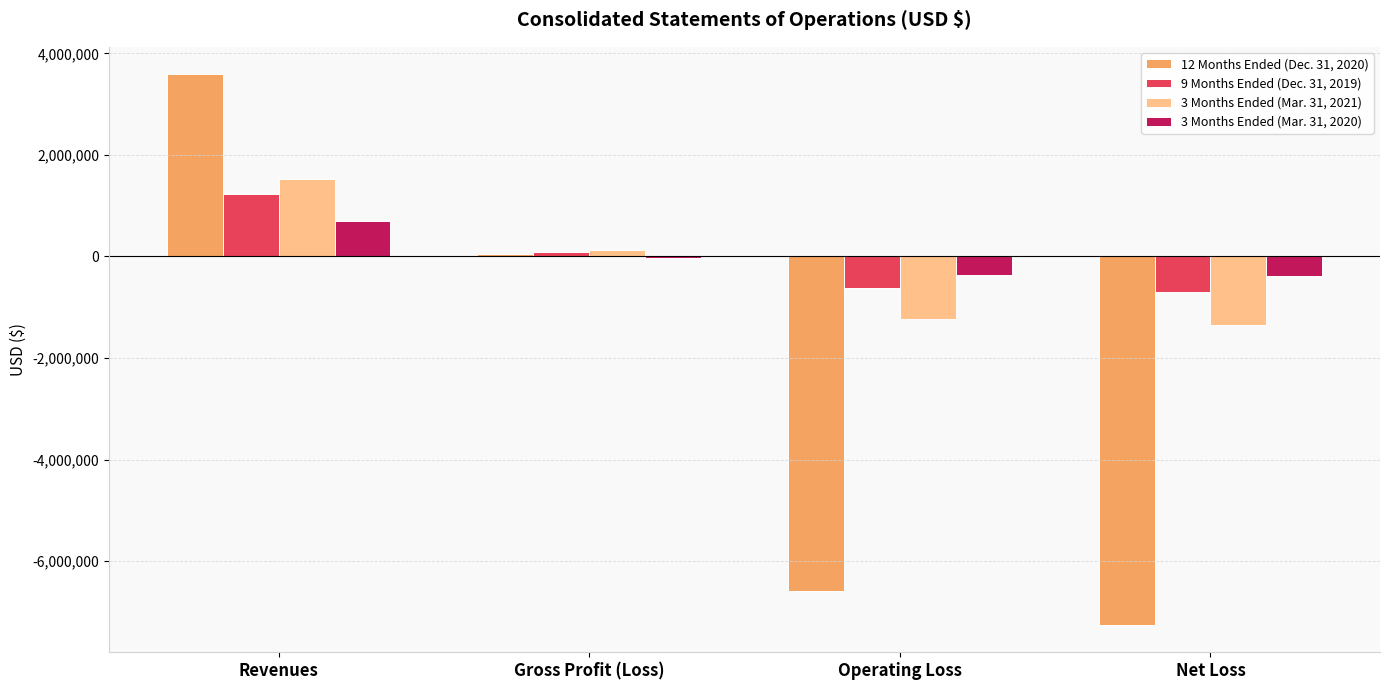

Which category has the highest value in the 12 Months Ended (Dec. 31, 2020) series?

Revenues